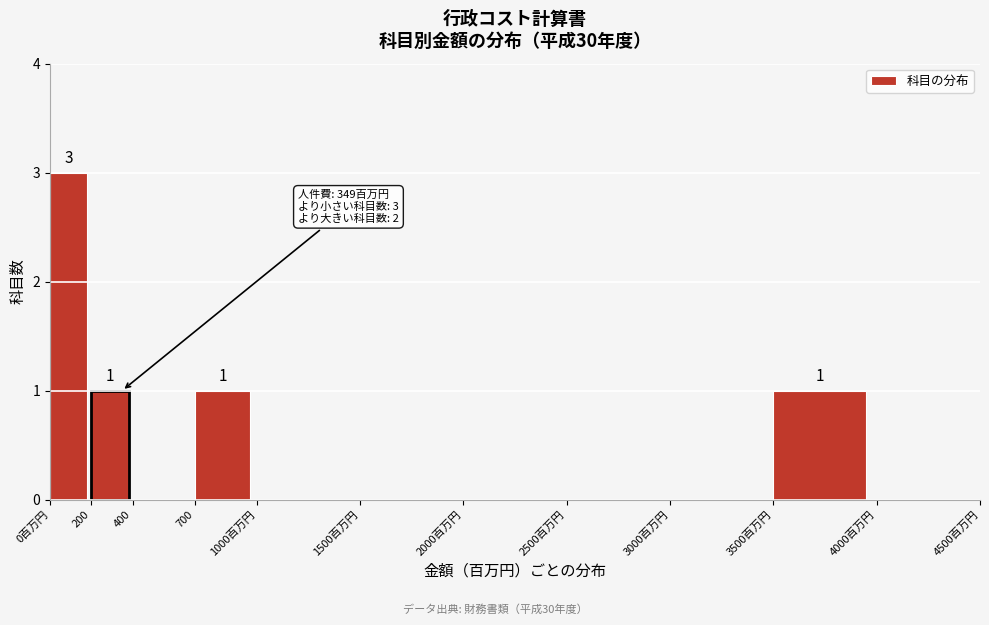

Reading left to right, what are all the values shown in this chart?

0百万円=3	200=1	400=0	700=1	1000百万円=0	1500百万円=0	2000百万円=0	2500百万円=0	3000百万円=0	3500百万円=1	4000百万円=0